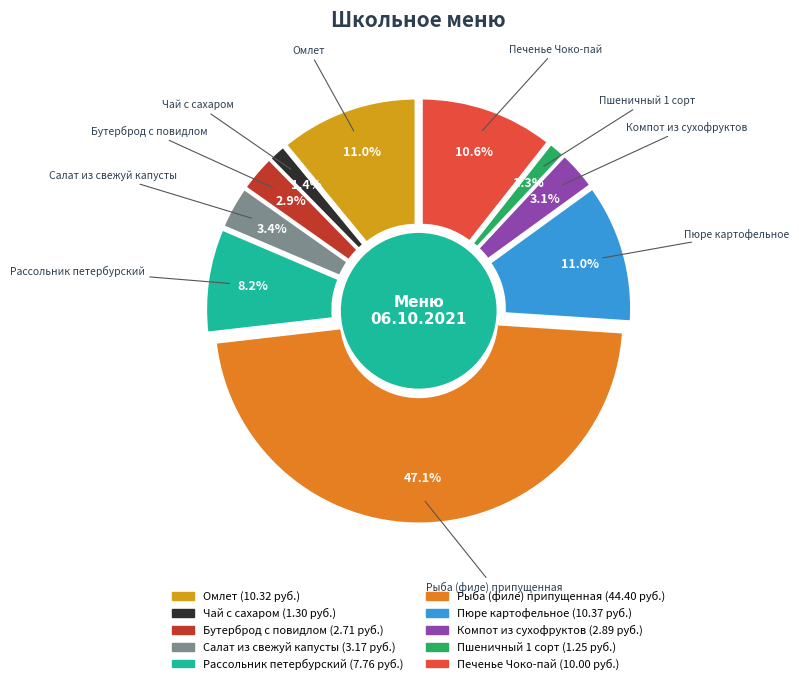

Rank the categories by value from highest to lowest.

Рыба (филе) припущенная, Пюре картофельное, Омлет, Печенье Чоко-пай, Рассольник петербурский, Салат из свежуй капусты, Компот из сухофруктов, Бутерброд с повидлом, Чай с сахаром, Пшеничный 1 сорт